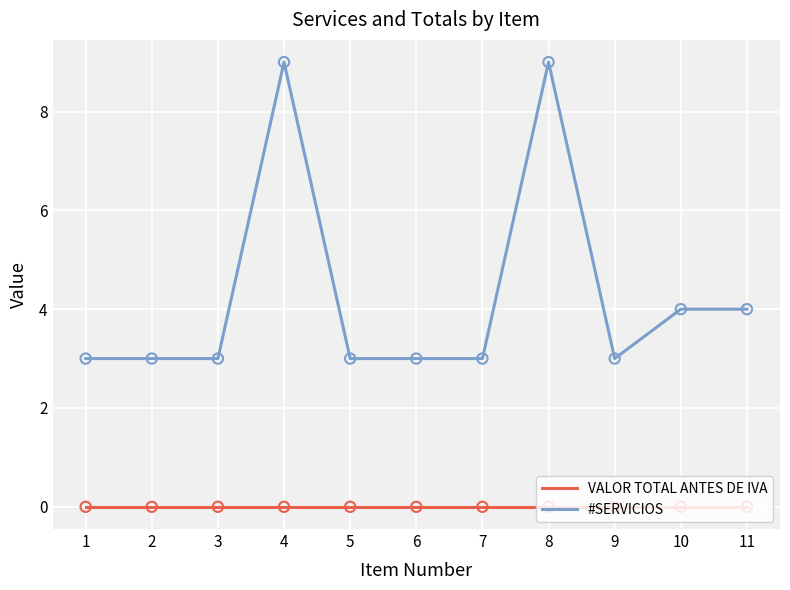

Between 7 and 10, which series saw the biggest shift?

#SERVICIOS